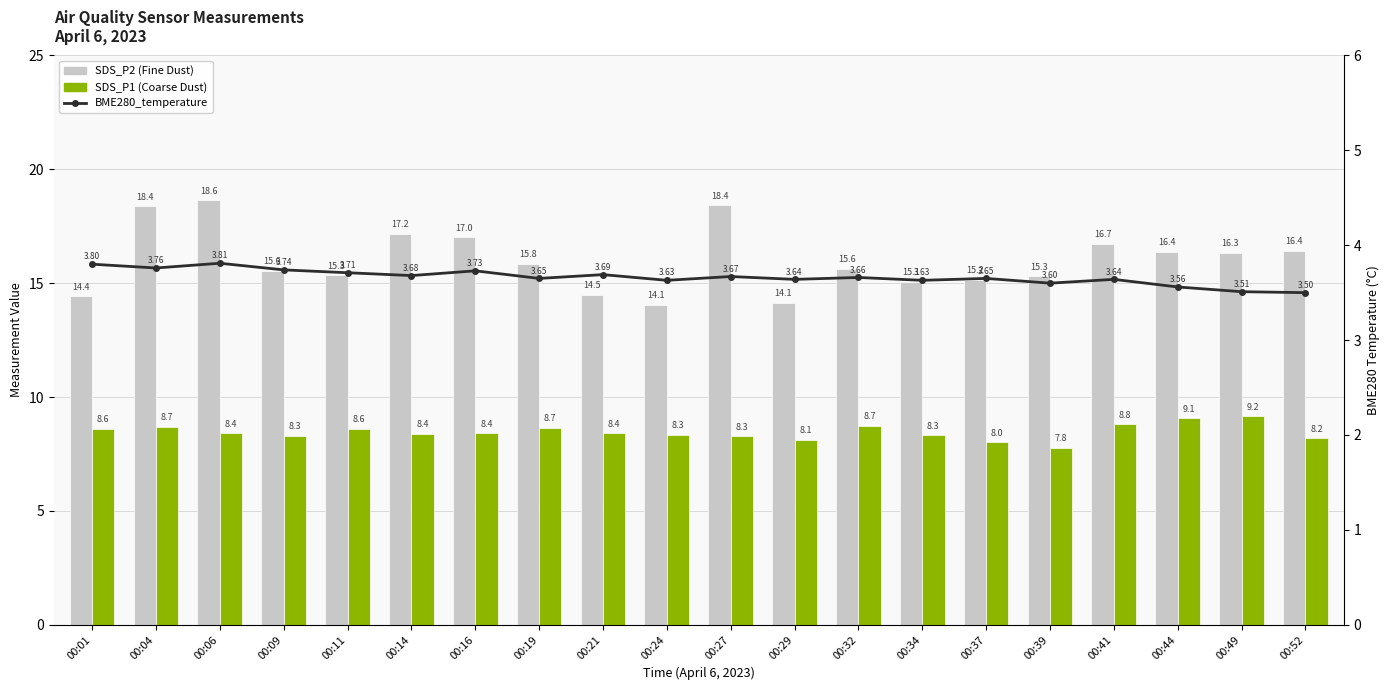

List the series in order of their overall mean, highest first.

SDS_P2 (Fine), SDS_P1 (Coarse), BME280_temperature